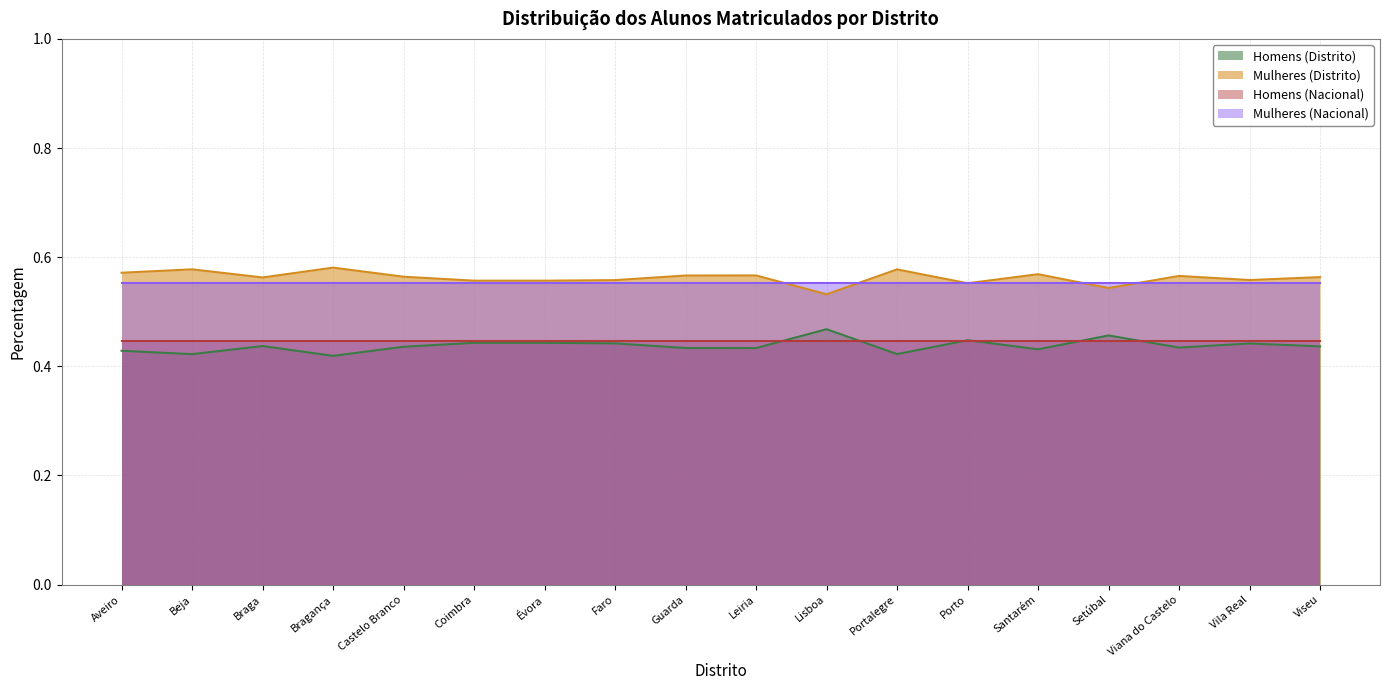

What position from the right is Porto?

6